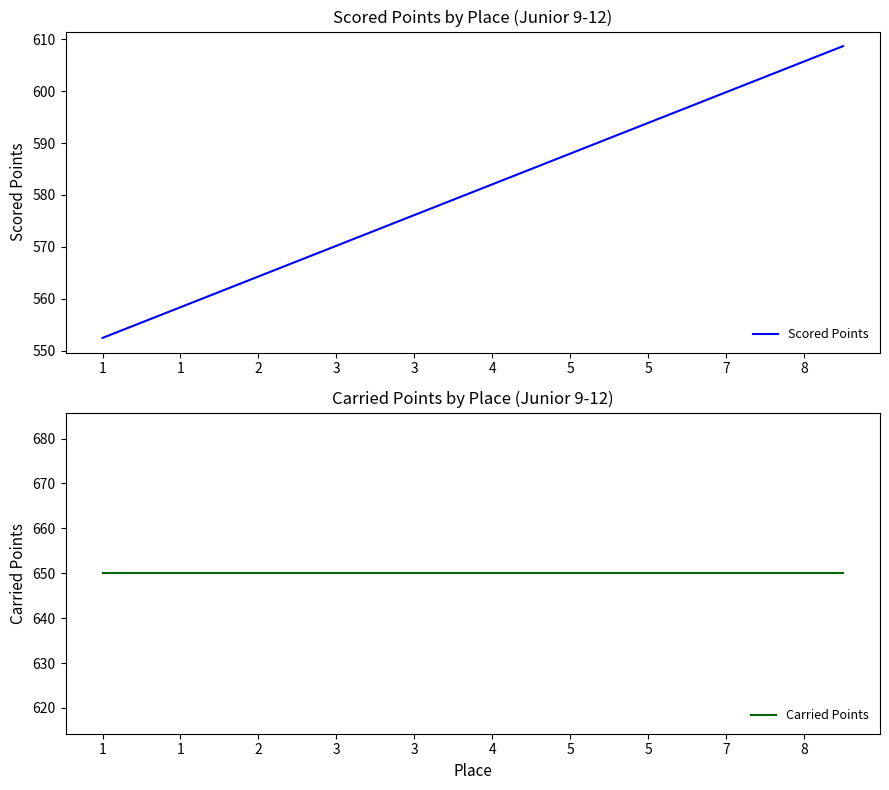

True or false: Scored Points and Carried Points intersect in this chart.

False